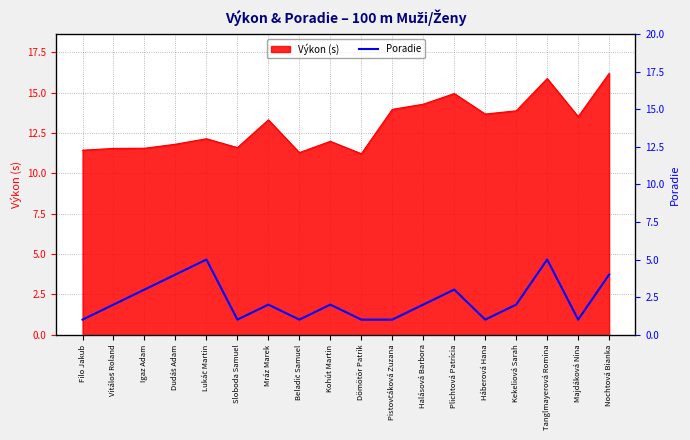

How many lines are shown in the chart?

1